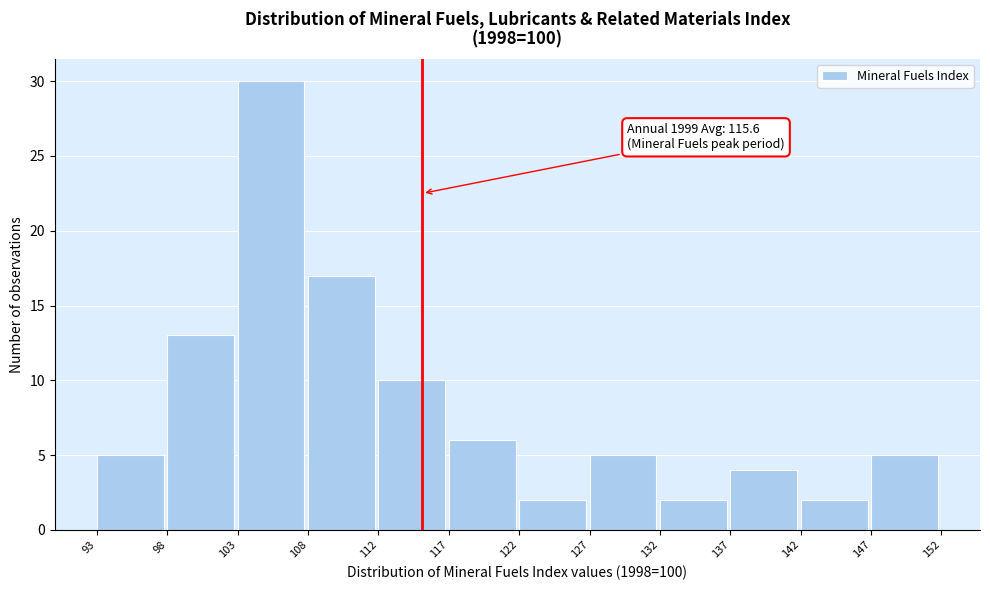

Which range on the x-axis has the tallest bar?

103 to 108